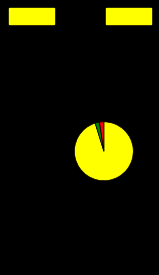

Is there any slice that represents more than half of the pie?

Yes